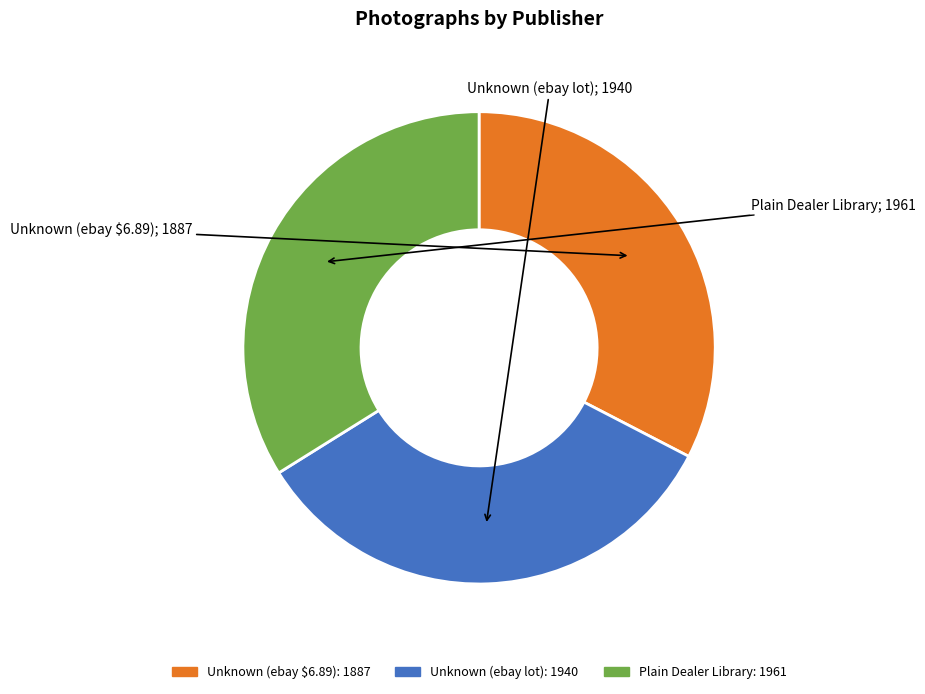

Approximately how many times larger is the value at Unknown (ebay $6.89) compared to Plain Dealer Library?

1.0